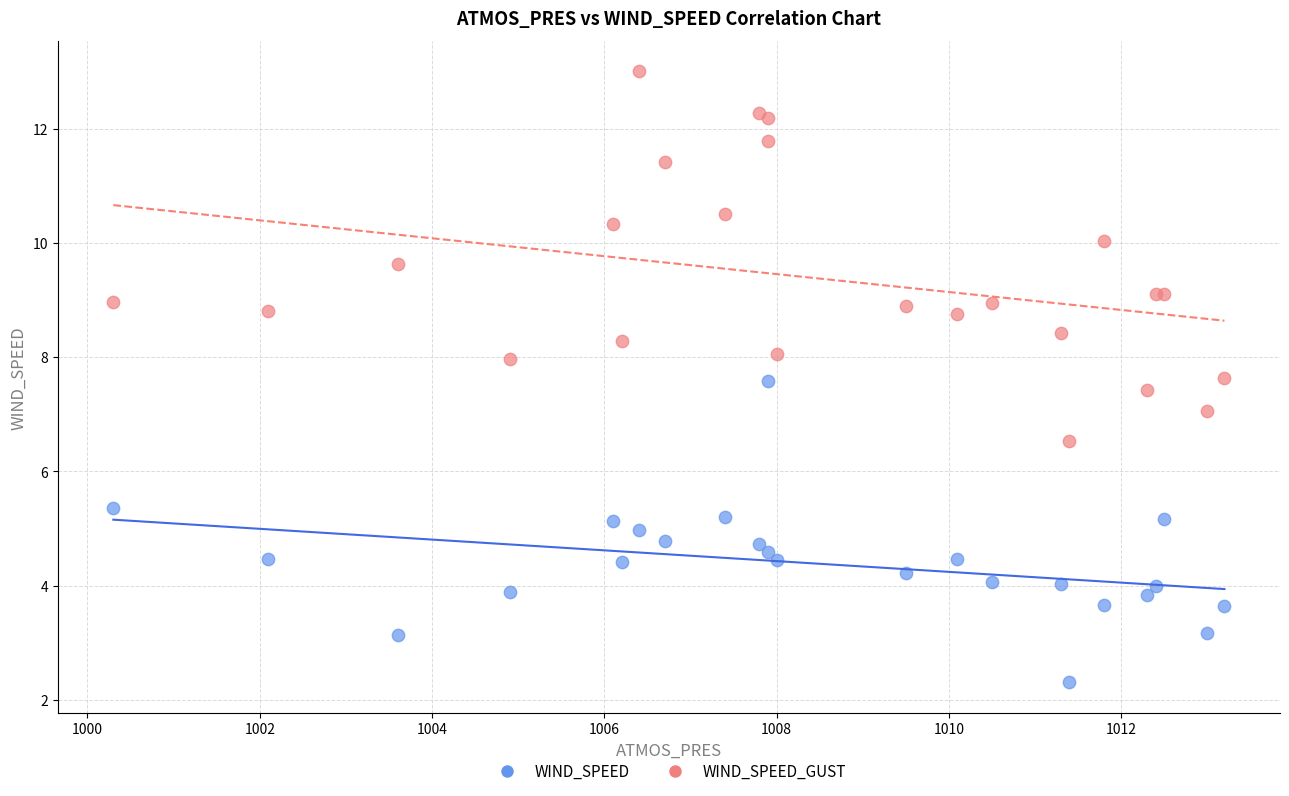

Which series has the largest Y range (max minus min)?

WIND_SPEED_GUST